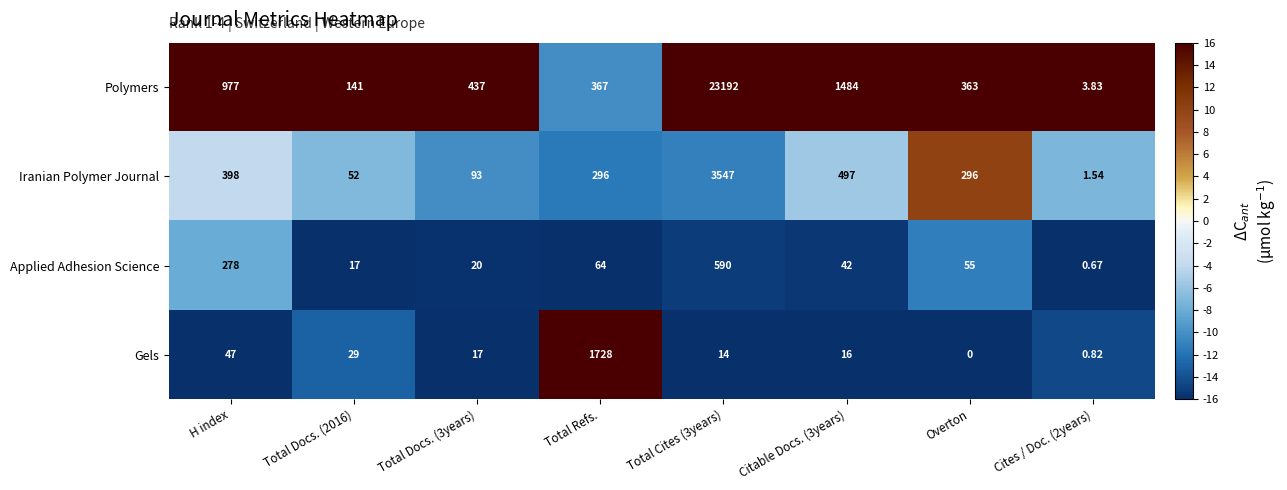

Rank the series at Citable Docs. (3years) from highest to lowest value.

Polymers, Iranian Polymer Journal, Applied Adhesion Science, Gels